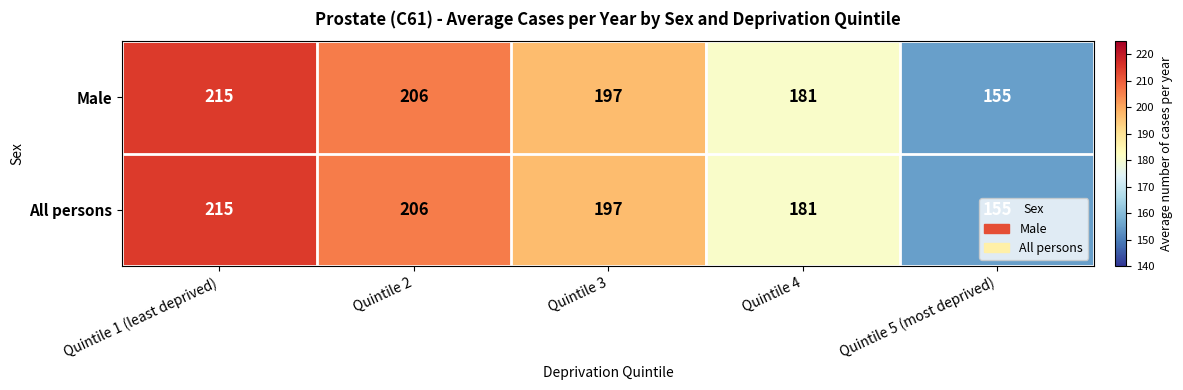

What is the sum of the Male values at Quintile 2 and Quintile 4?

387